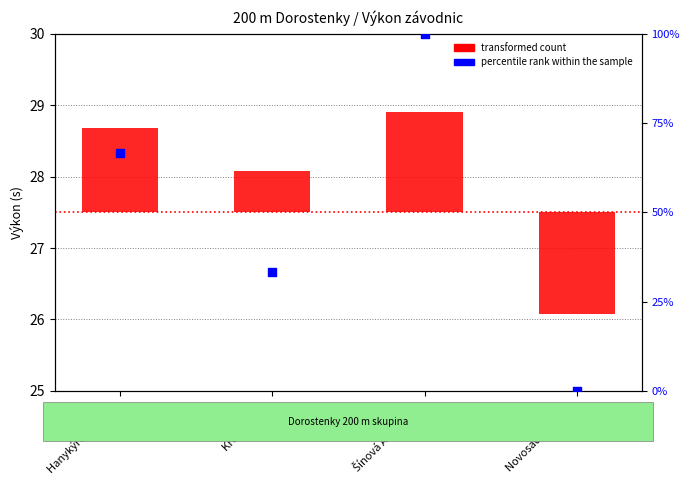

Which series contains the lowest Y value?

transformed count